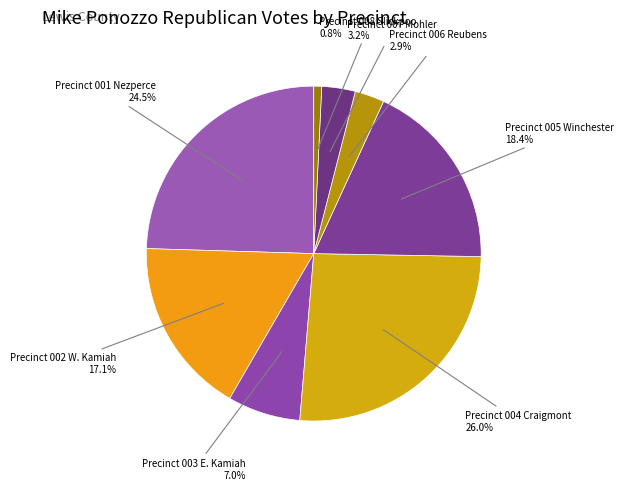

To the nearest percent, what percentage of the pie is Precinct 008 Slickpoo?

1%